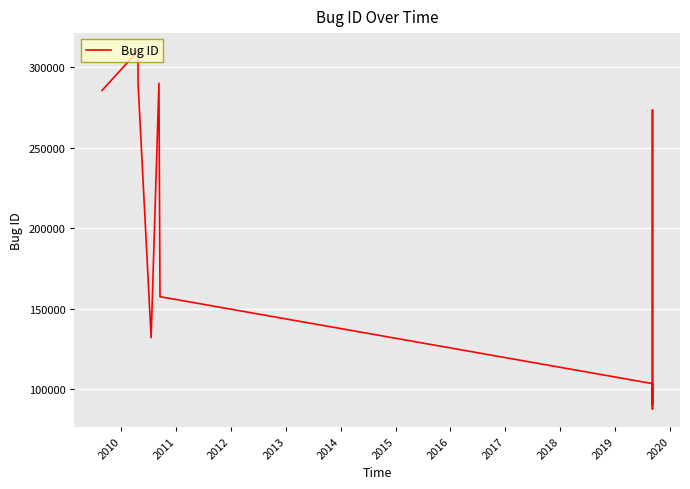

What is the value of the 11th point from the left?

273504